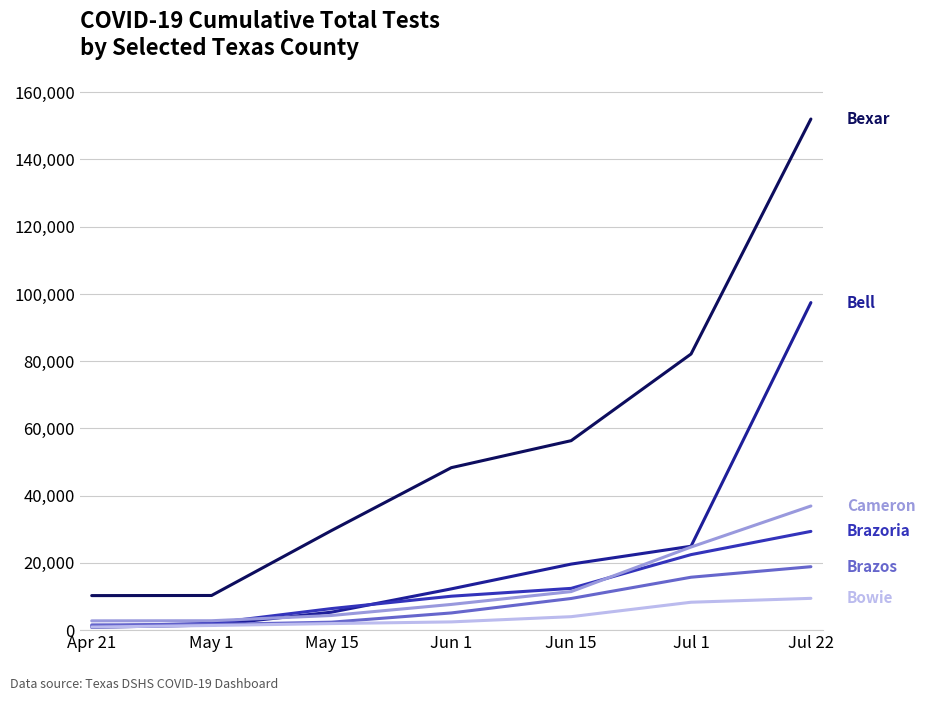

What is the smallest value displayed?

837